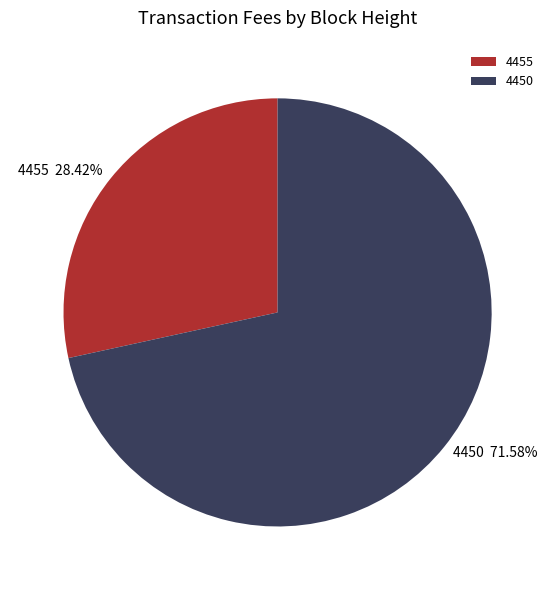

Combined, do 4450 and 4455 account for over 50%?

Yes